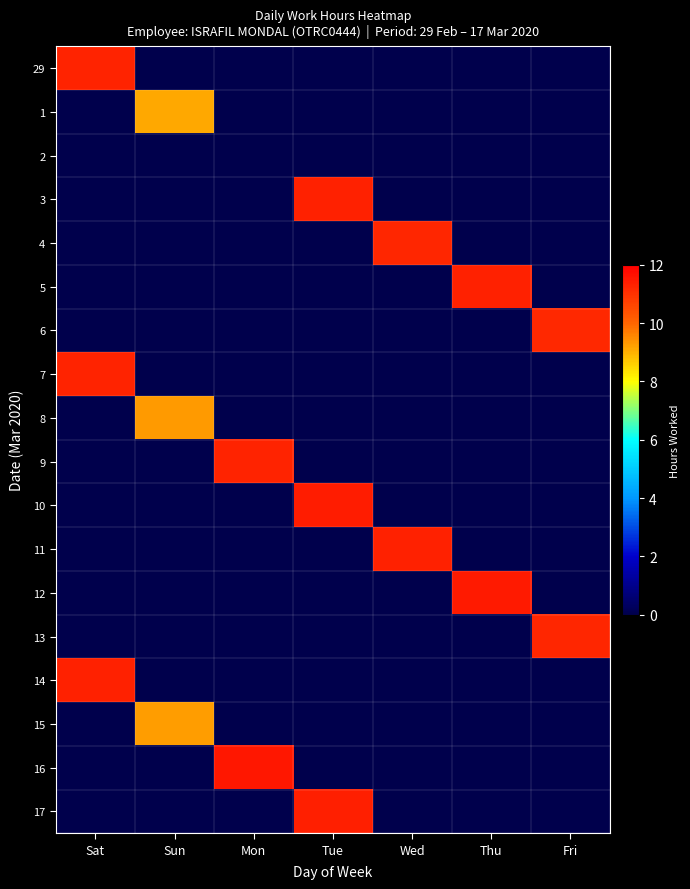

Reading left to right, what are all the values shown in this chart?

29: Sat=11.3	Sun=0.0	Mon=0.0	Tue=0.0	Wed=0.0	Thu=0.0	Fri=0.0
1: Sat=0.0	Sun=9.1	Mon=0.0	Tue=0.0	Wed=0.0	Thu=0.0	Fri=0.0
2: Sat=0.0	Sun=0.0	Mon=0.0	Tue=0.0	Wed=0.0	Thu=0.0	Fri=0.0
3: Sat=0.0	Sun=0.0	Mon=0.0	Tue=11.3	Wed=0.0	Thu=0.0	Fri=0.0
4: Sat=0.0	Sun=0.0	Mon=0.0	Tue=0.0	Wed=11.2	Thu=0.0	Fri=0.0
5: Sat=0.0	Sun=0.0	Mon=0.0	Tue=0.0	Wed=0.0	Thu=11.3	Fri=0.0
6: Sat=0.0	Sun=0.0	Mon=0.0	Tue=0.0	Wed=0.0	Thu=0.0	Fri=11.2
7: Sat=11.3	Sun=0.0	Mon=0.0	Tue=0.0	Wed=0.0	Thu=0.0	Fri=0.0
8: Sat=0.0	Sun=9.3	Mon=0.0	Tue=0.0	Wed=0.0	Thu=0.0	Fri=0.0
9: Sat=0.0	Sun=0.0	Mon=11.2	Tue=0.0	Wed=0.0	Thu=0.0	Fri=0.0
10: Sat=0.0	Sun=0.0	Mon=0.0	Tue=11.4	Wed=0.0	Thu=0.0	Fri=0.0
11: Sat=0.0	Sun=0.0	Mon=0.0	Tue=0.0	Wed=11.3	Thu=0.0	Fri=0.0
12: Sat=0.0	Sun=0.0	Mon=0.0	Tue=0.0	Wed=0.0	Thu=11.5	Fri=0.0
13: Sat=0.0	Sun=0.0	Mon=0.0	Tue=0.0	Wed=0.0	Thu=0.0	Fri=11.2
14: Sat=11.3	Sun=0.0	Mon=0.0	Tue=0.0	Wed=0.0	Thu=0.0	Fri=0.0
15: Sat=0.0	Sun=9.2	Mon=0.0	Tue=0.0	Wed=0.0	Thu=0.0	Fri=0.0
16: Sat=0.0	Sun=0.0	Mon=11.5	Tue=0.0	Wed=0.0	Thu=0.0	Fri=0.0
17: Sat=0.0	Sun=0.0	Mon=0.0	Tue=11.4	Wed=0.0	Thu=0.0	Fri=0.0